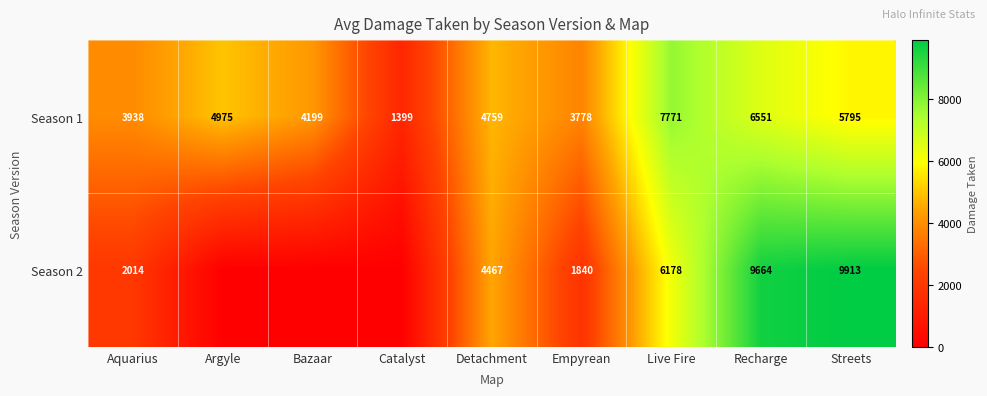

What is the total value across all series at Empyrean?

5618